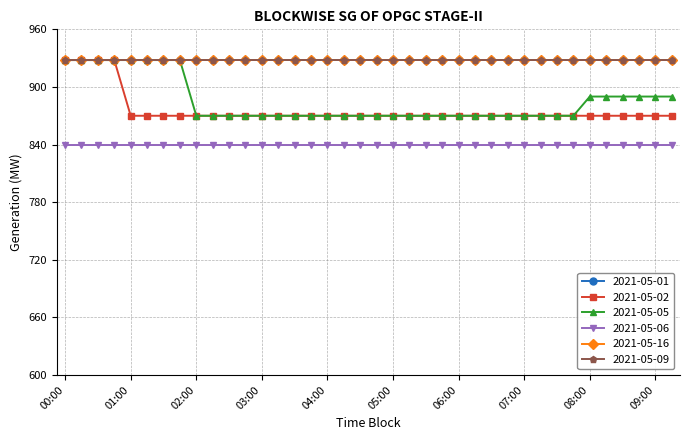

At which label does 2021-05-05 reach its peak?

00:00